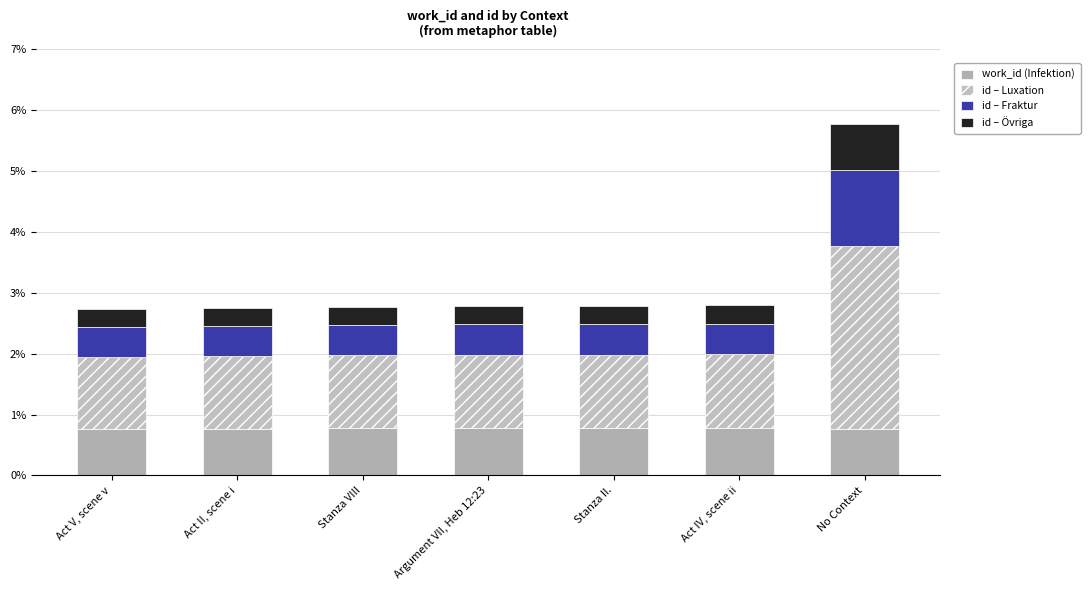

At how many categories does at least one series exceed 0?

7